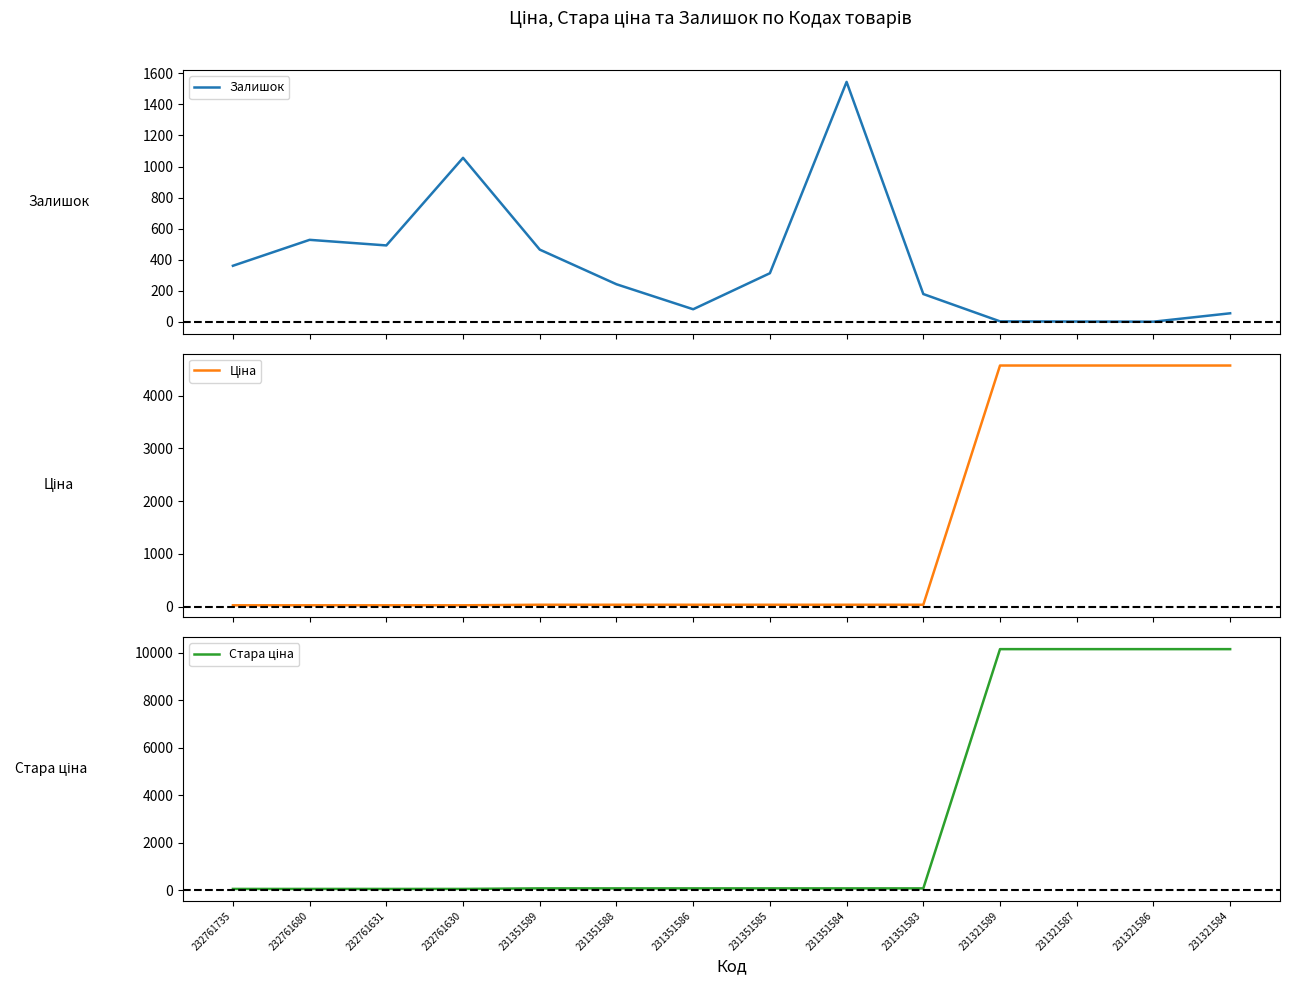

How many data points in Стара ціна are less than 83?

4